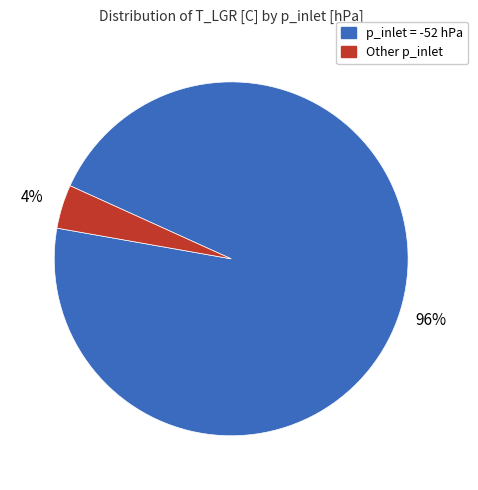

To the nearest percent, what is the average slice percentage?

50%